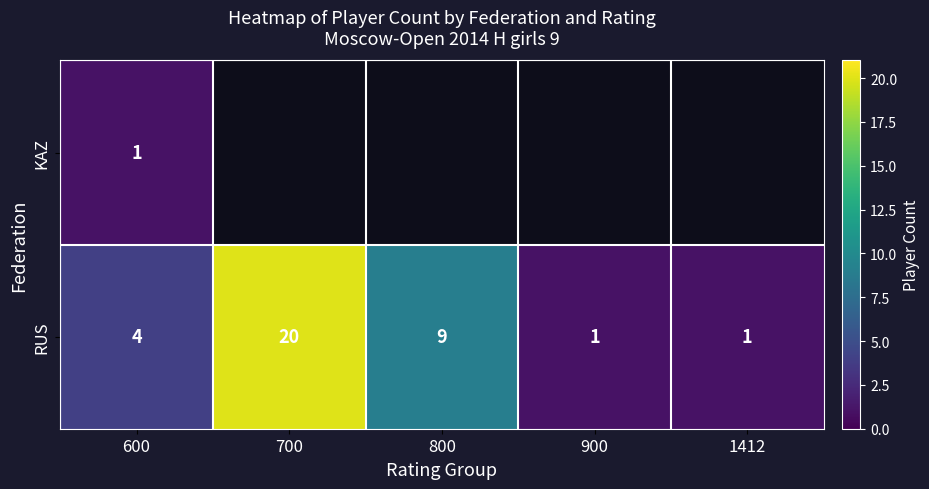

Where is RUS nearest to the value 10?

800